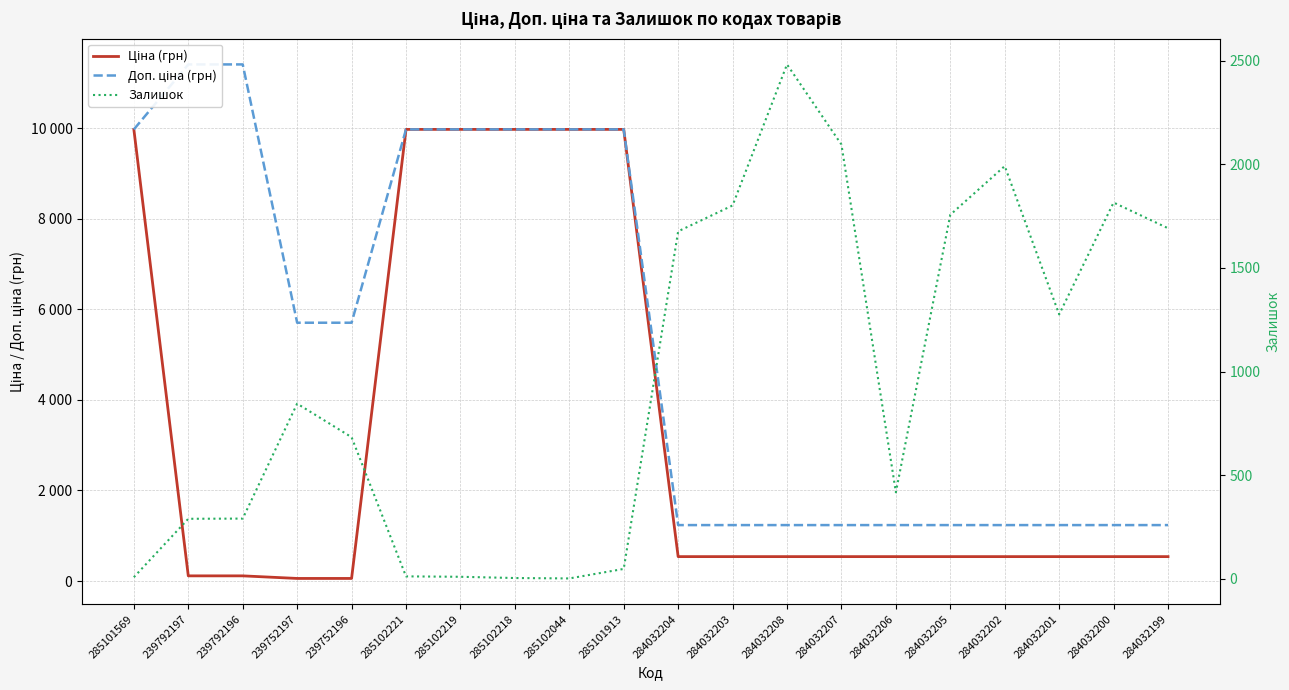

At how many categories does at least one series exceed 2542?

10